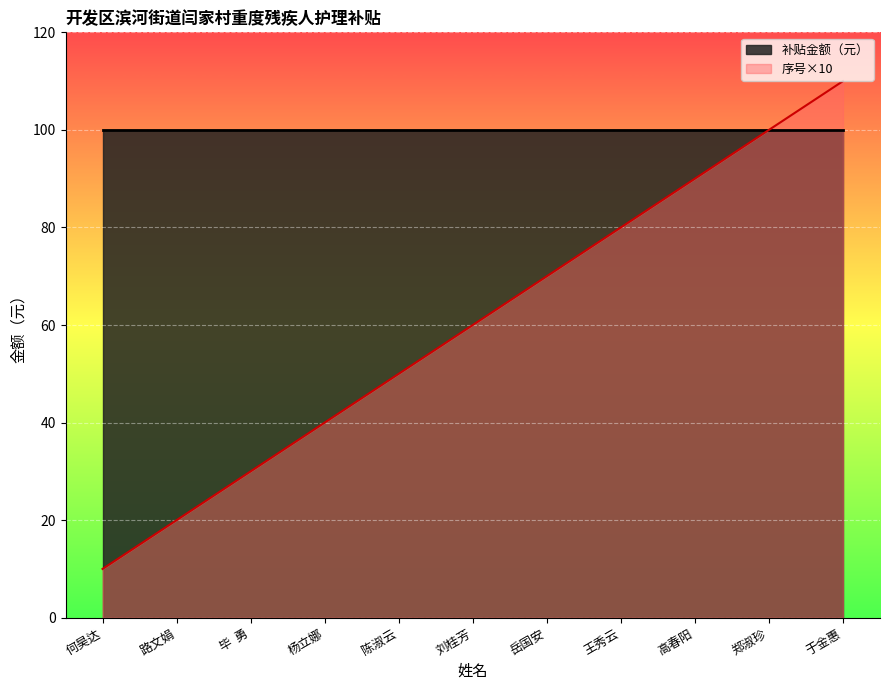

List the labels in order of value, smallest first.

何昊达, 路文娟, 毕  勇, 杨立娜, 陈淑云, 刘桂芳, 岳国安, 王秀云, 高春阳, 郑淑珍, 于金惠